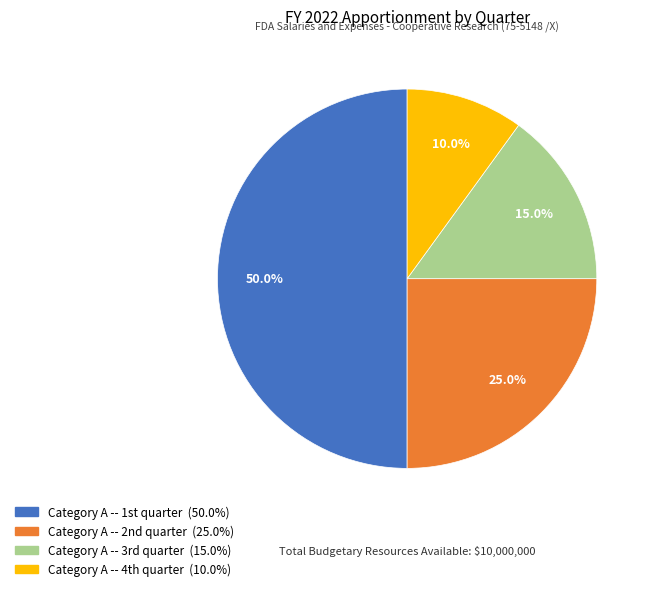

Rank the categories by value from highest to lowest.

Category A -- 1st quarter, Category A -- 2nd quarter, Category A -- 3rd quarter, Category A -- 4th quarter